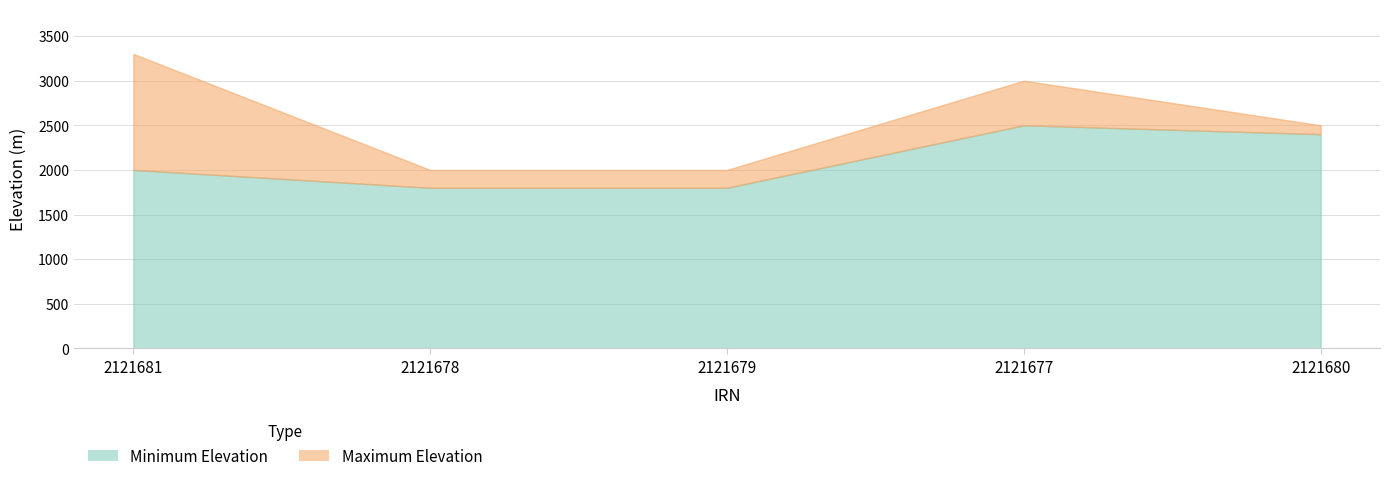

What is the highest value of the Minimum Elevation series?

2500